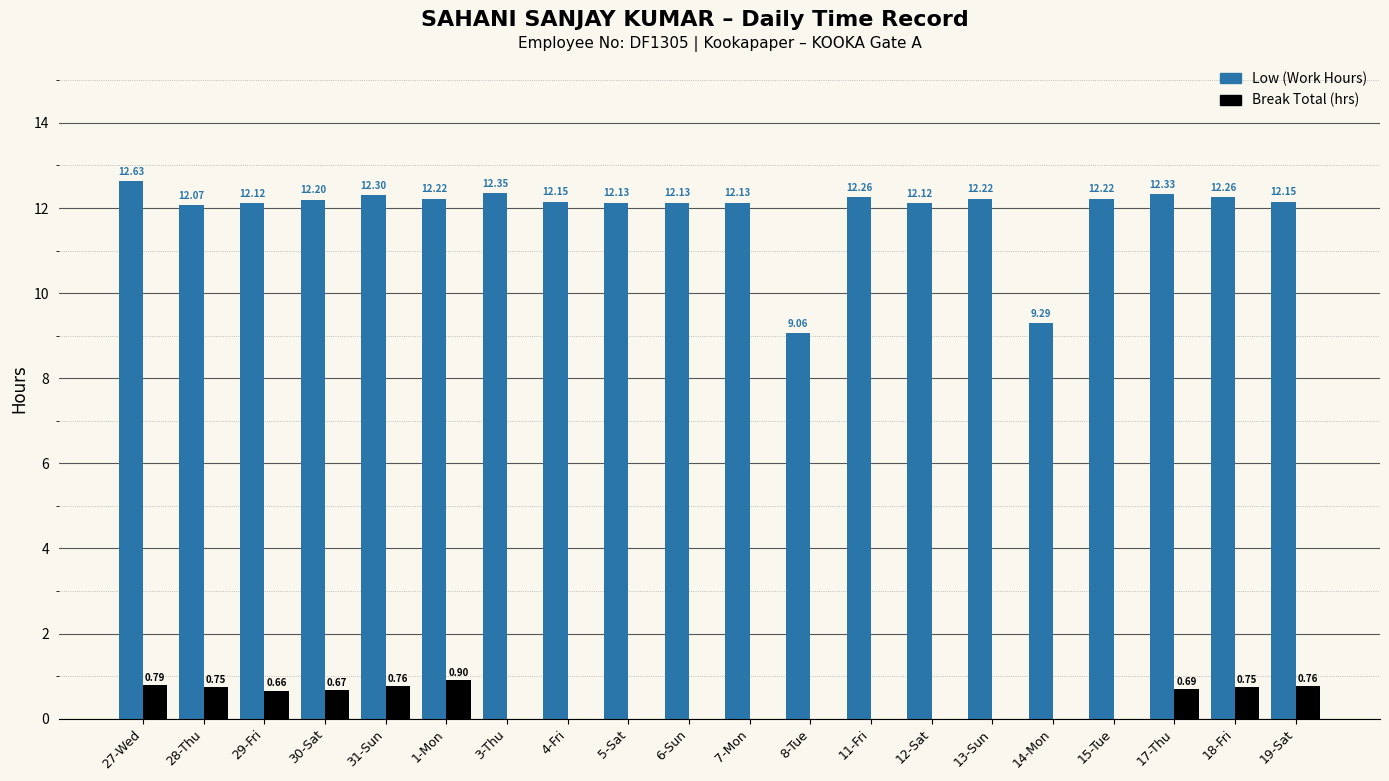

What is the total value across all series at 7-Mon?

12.1